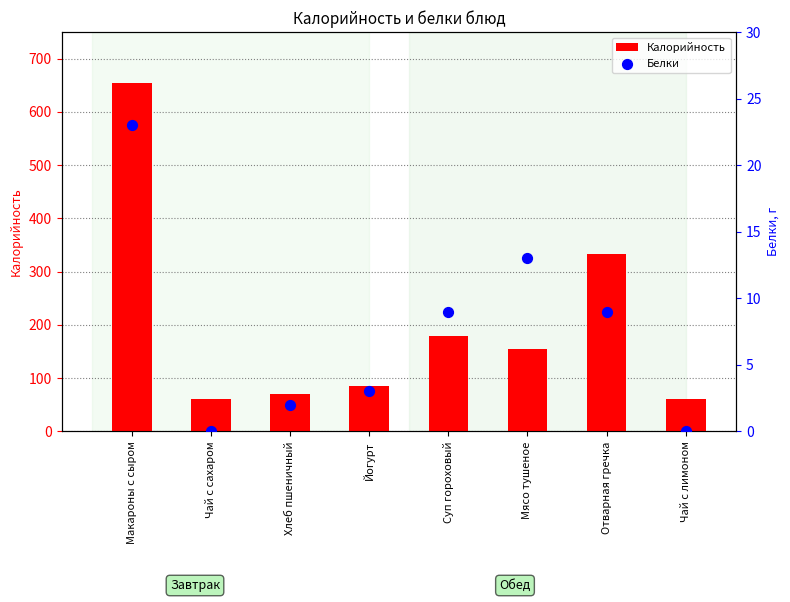

What are all the series names shown in the legend?

Калорийность, Белки